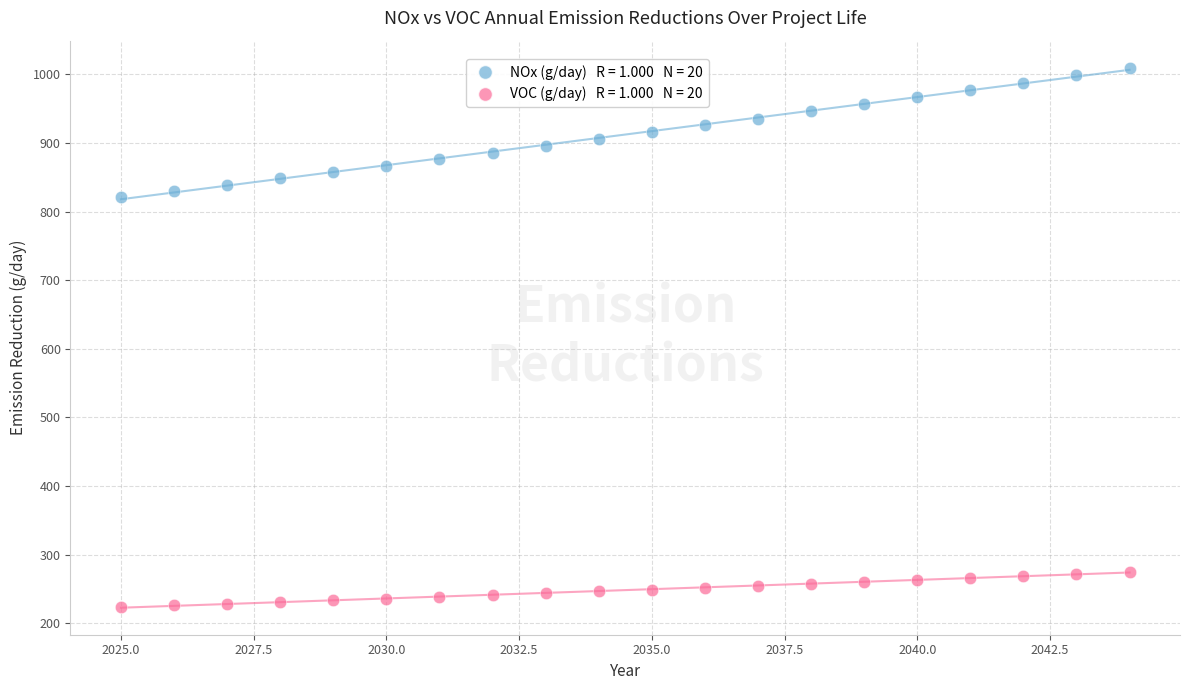

Across all data points, what is the range of Y values (max minus min)?

786.4